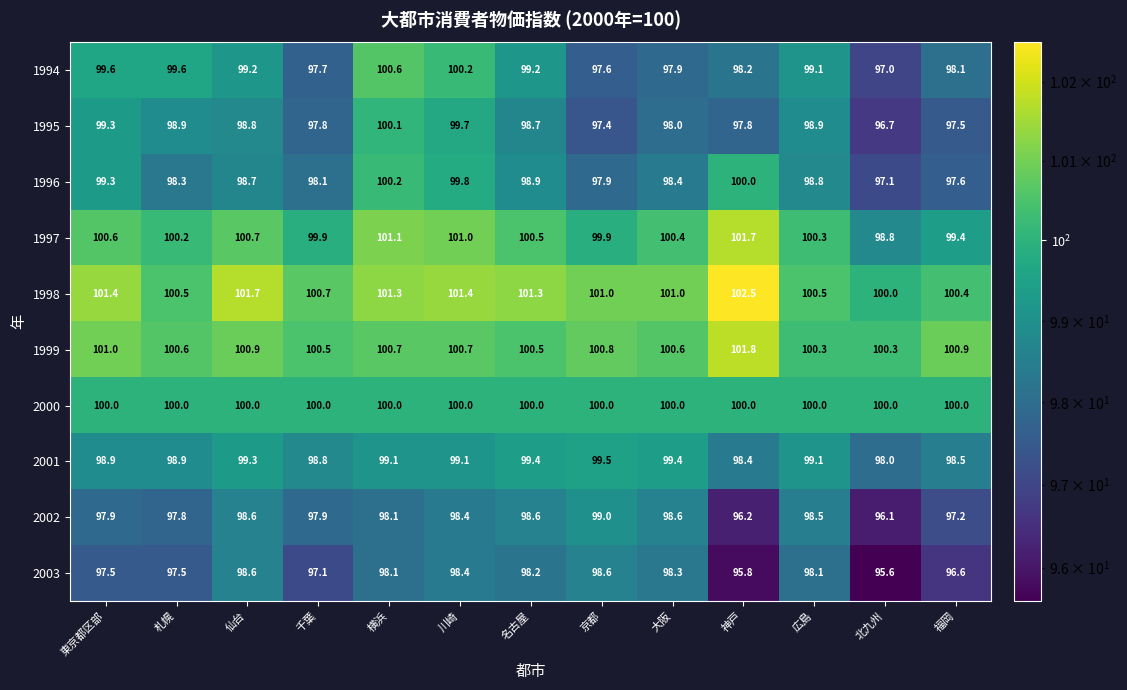

At which category does the chart reach its minimum across all series?

北九州